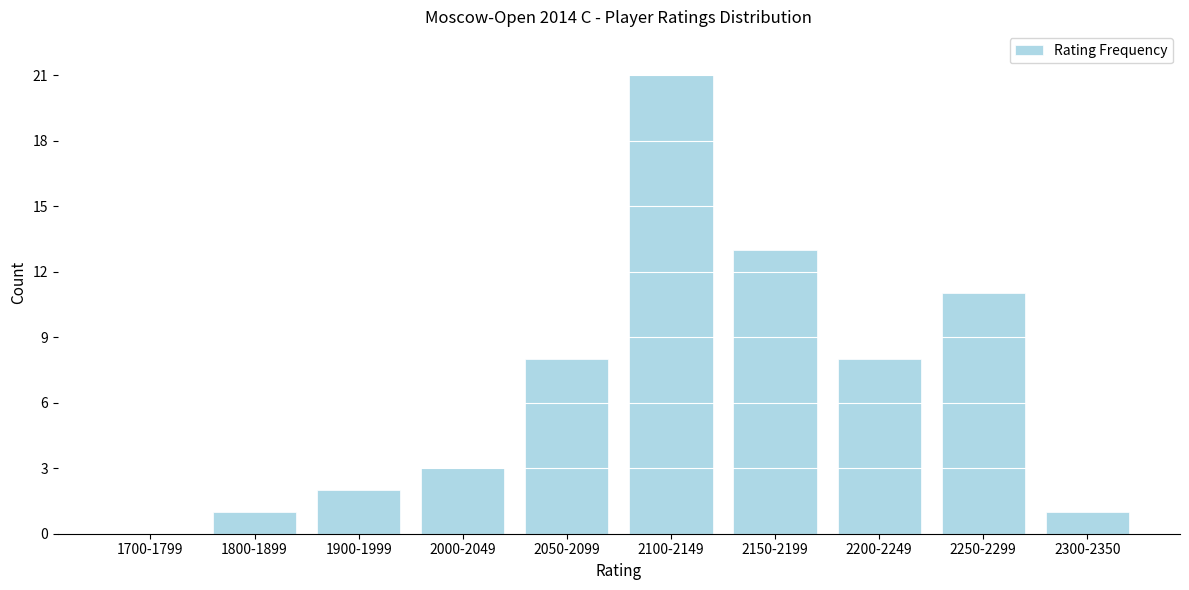

Reading right to left, transcribe all the data shown in this chart.

2300-2350=1	2250-2299=11	2200-2249=8	2150-2199=13	2100-2149=21	2050-2099=8	2000-2049=3	1900-1999=2	1800-1899=1	1700-1799=0